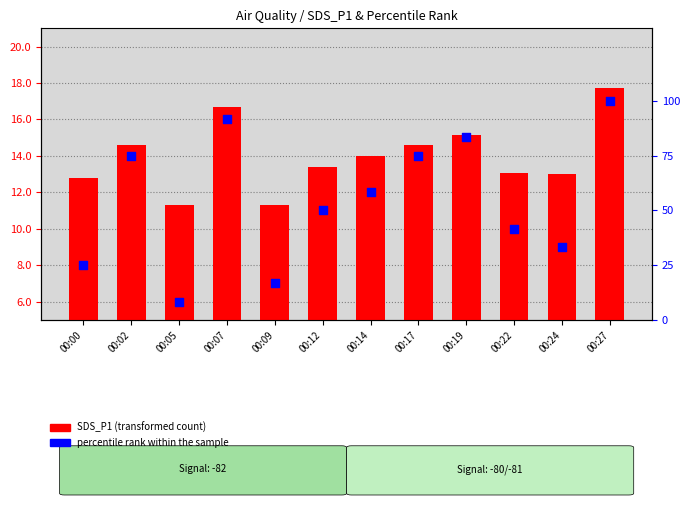

What are all the series names shown in the legend?

SDS_P1 (transformed count), percentile rank within the sample